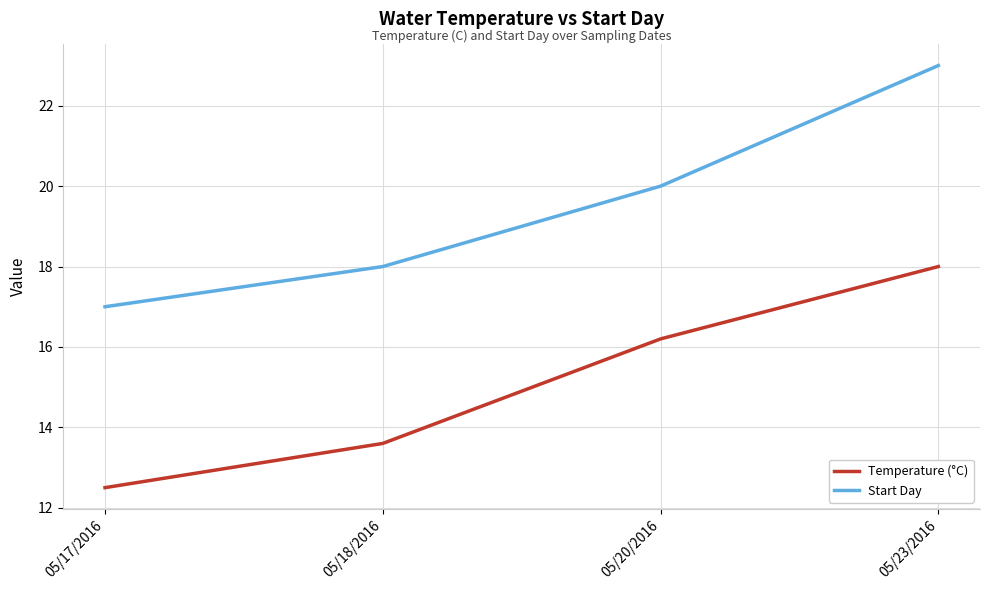

What is the greatest value displayed?

23.0